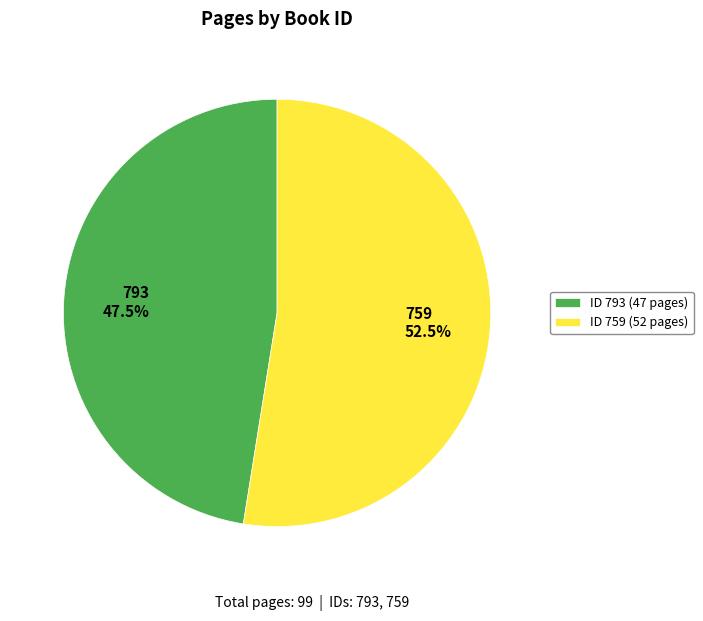

To the nearest percent, what is the combined percentage of 793 and 759?

100%